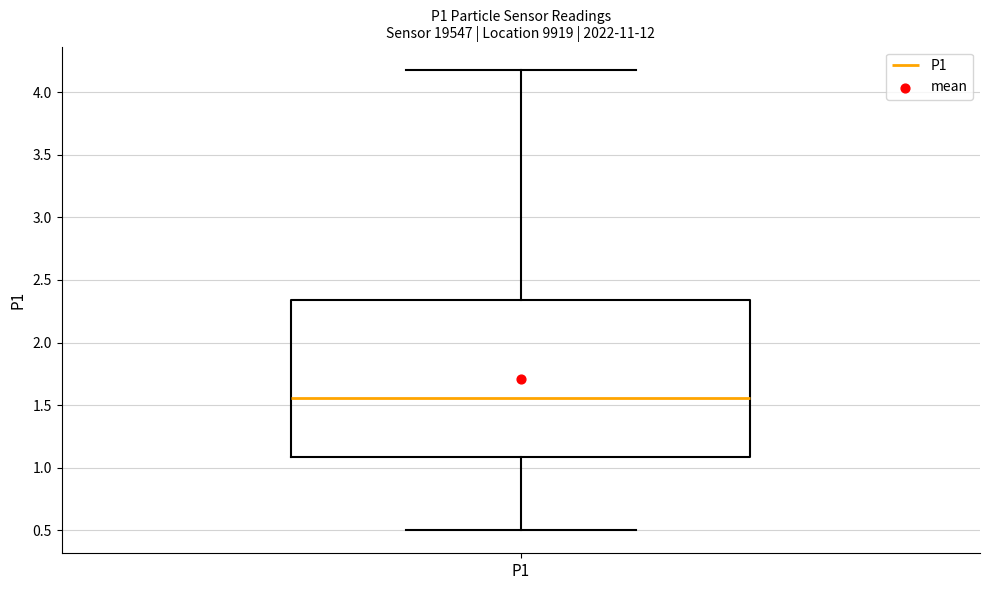

Transcribe this box plot: give where the median line is, the range the box spans, and where the two whiskers end, as read against the y-axis. The values are not printed on the chart, so give them approximately, as read against the axis.

median 1.55, box 1.10 to 2.35, whiskers 0.50 to 4.20